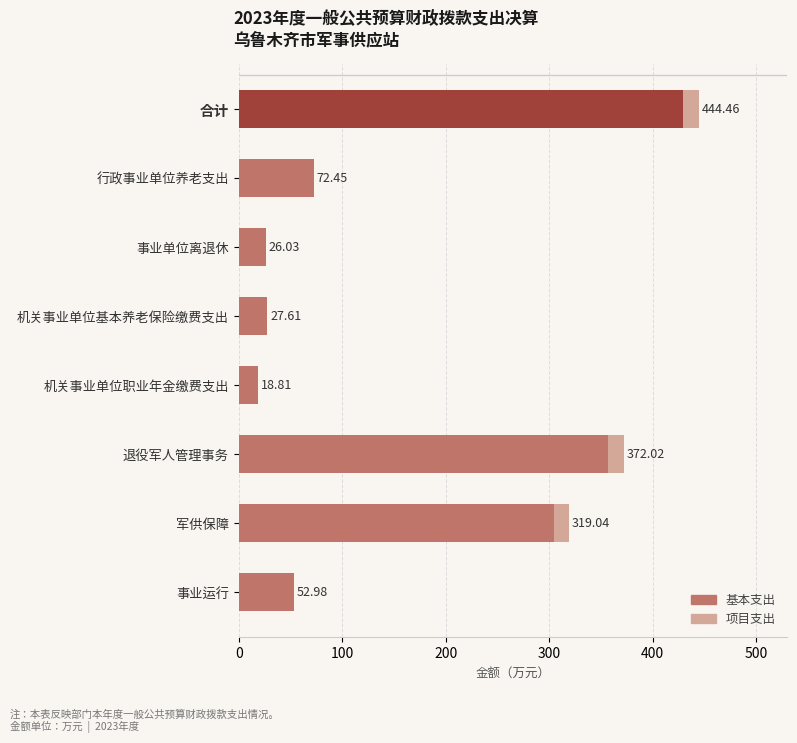

Which category has the highest value in the 基本支出 series?

合计